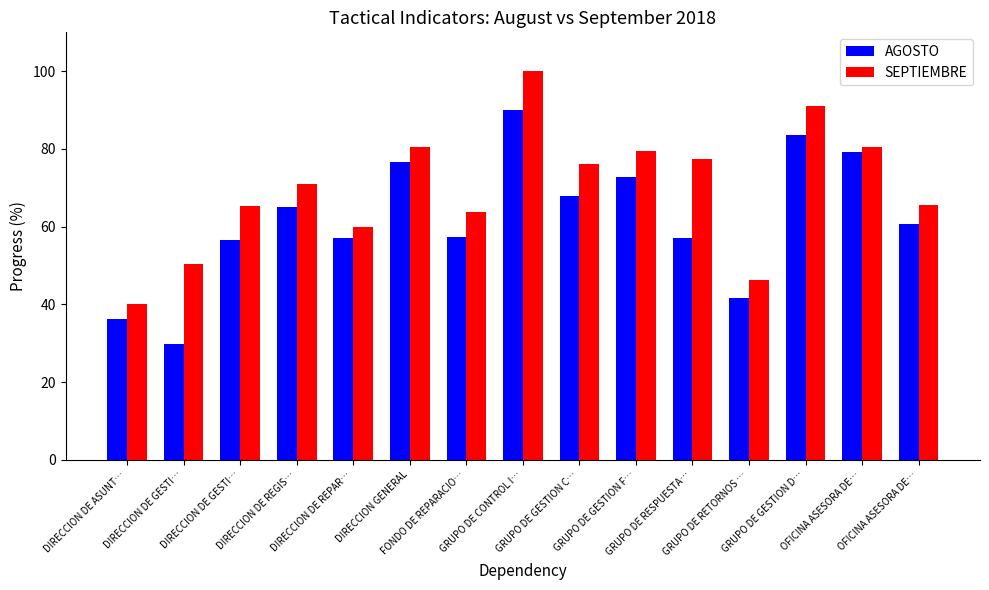

Rank the series by their maximum value, from lowest to highest.

AGOSTO, SEPTIEMBRE